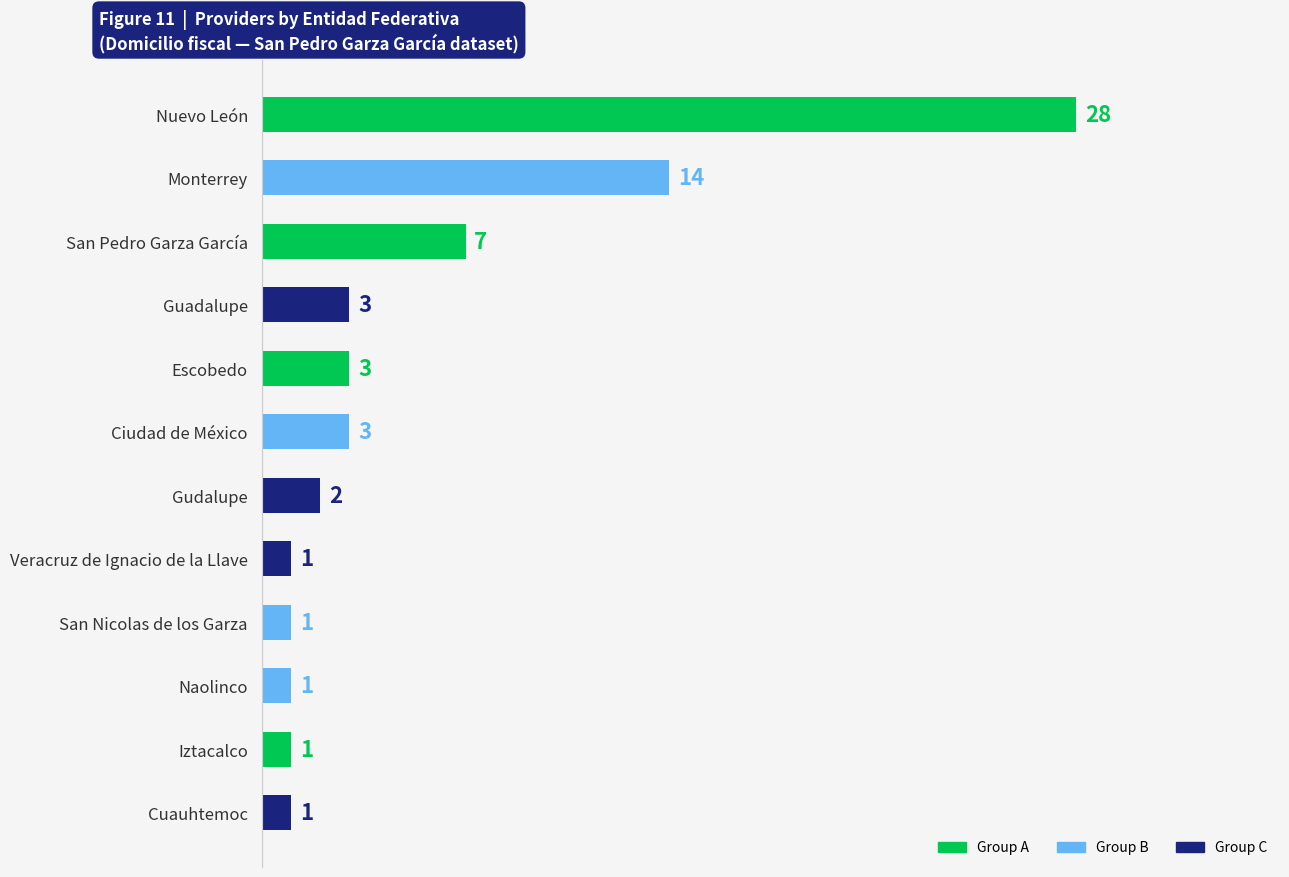

Between Gudalupe and Iztacalco, which is larger?

Gudalupe